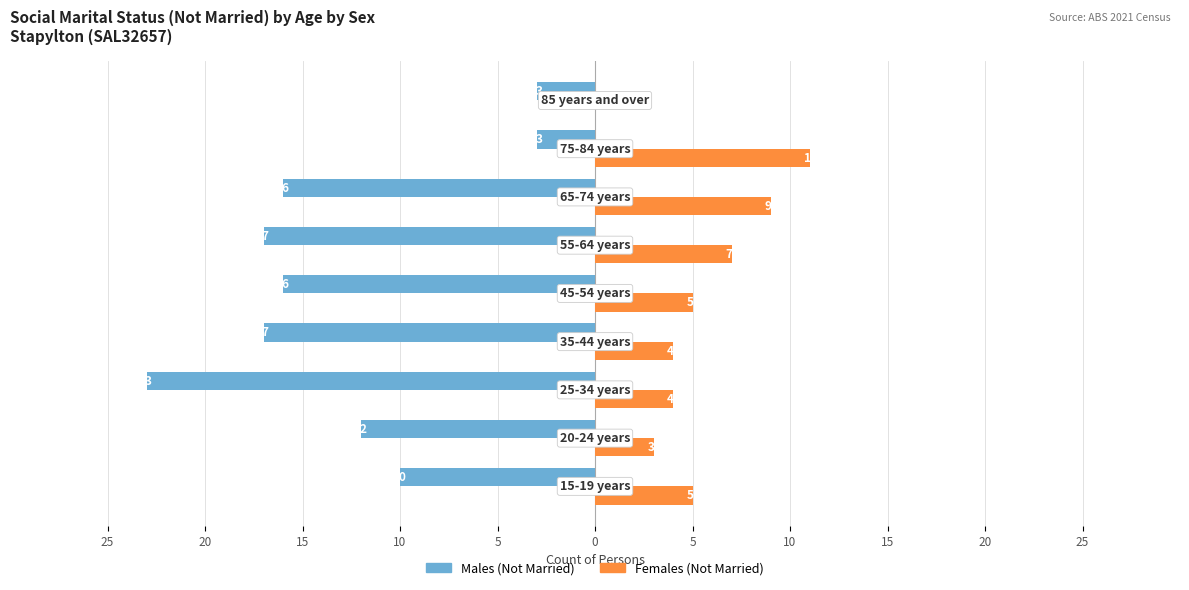

What are all the series names shown in the legend?

Males (Not Married), Females (Not Married)